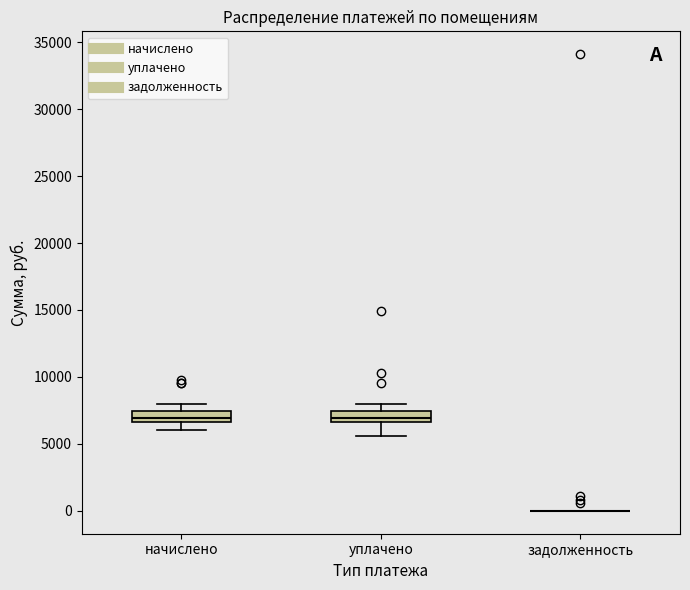

Where is the lower edge of the box for начислено on the y-axis? The values are not printed on the chart, so give them approximately, as read against the axis.

6500